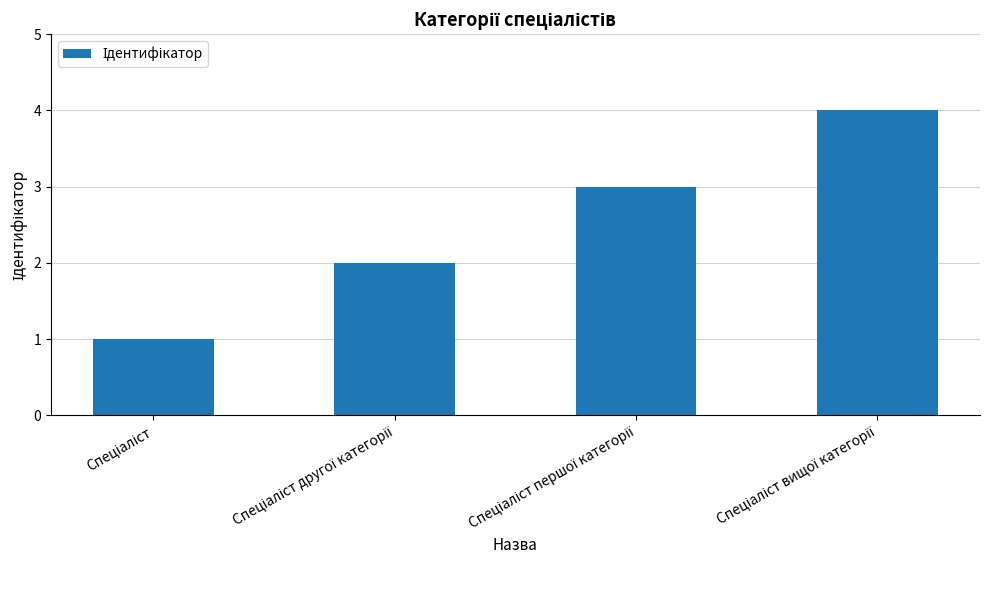

What is the greatest value displayed?

4